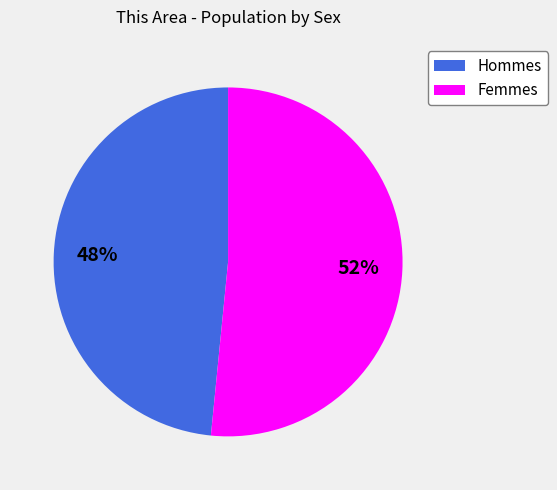

To the nearest percent, what is the average slice percentage?

50%